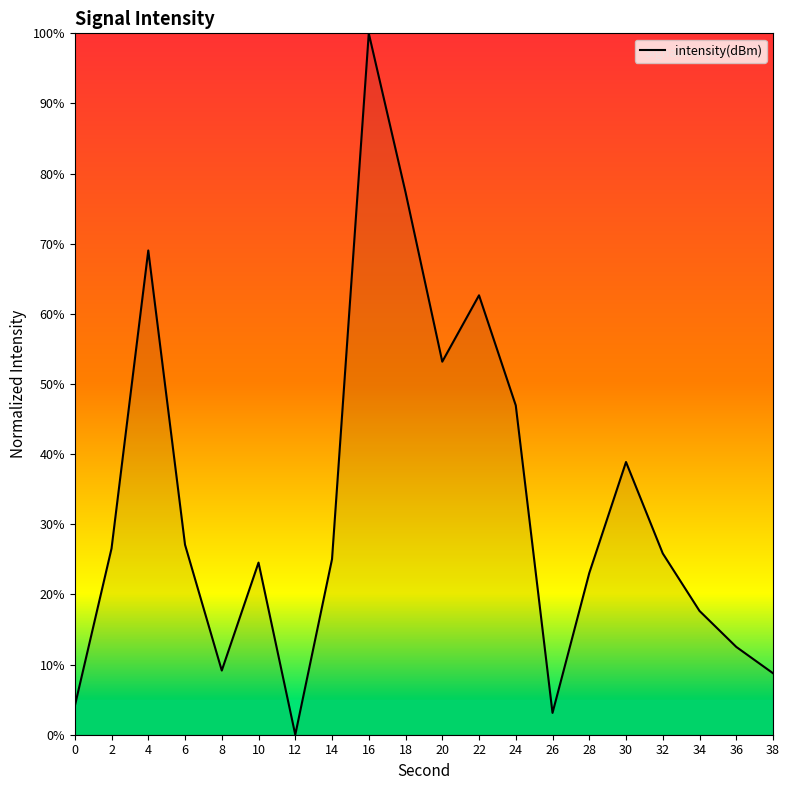

What is the difference between the maximum and minimum values?

100.0